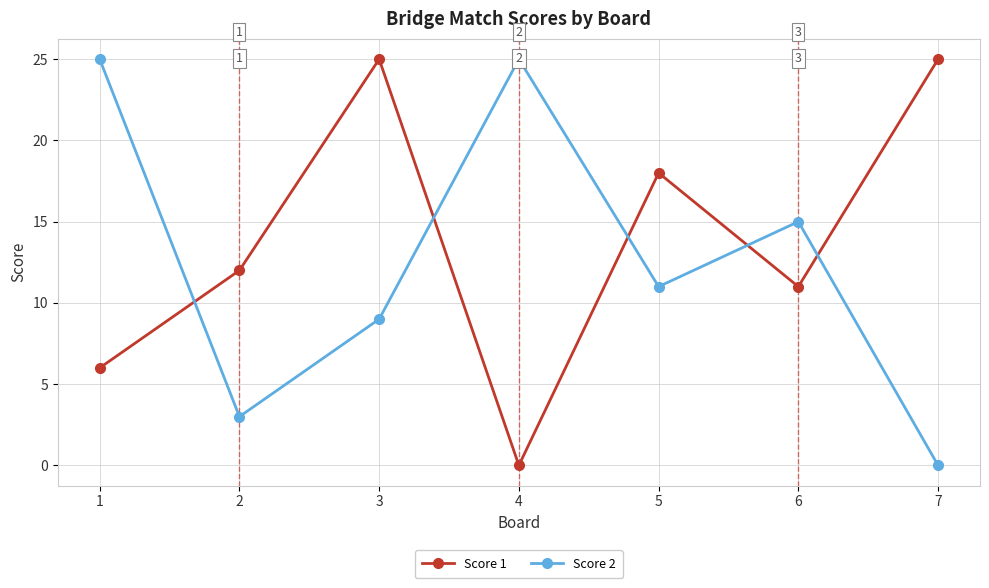

What is the sum of all Score 2 values?

88